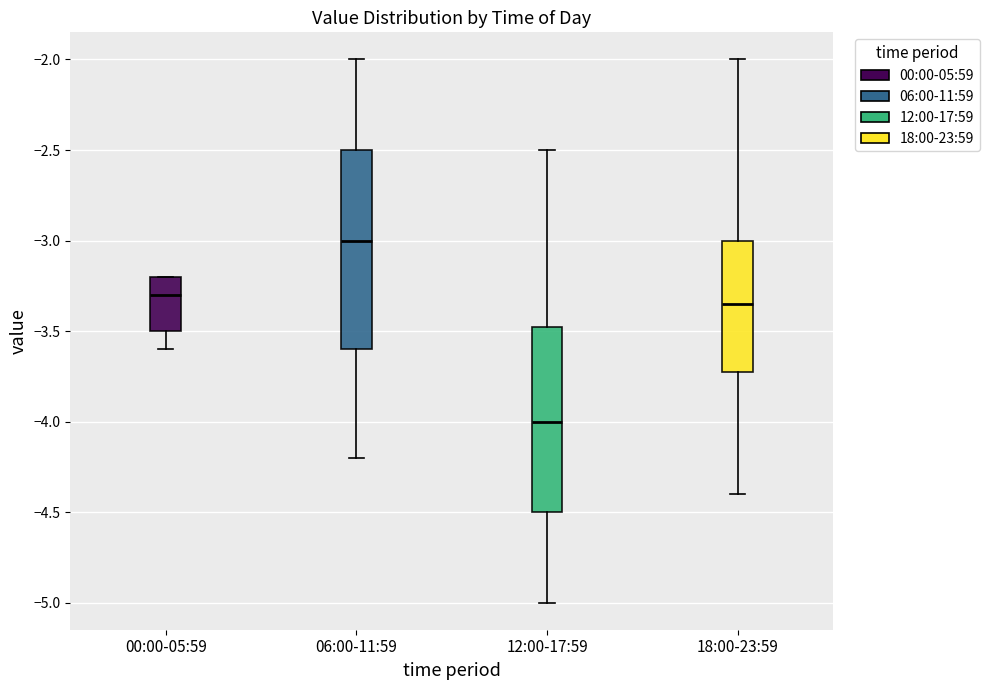

Reading left to right, transcribe this box plot: for each box, give where its median line is, the range the box spans, and where its two whiskers end, as read against the y-axis. The values are not printed on the chart, so give them approximately, as read against the axis.

00:00-05:59: median -3.30, box -3.50 to -3.20, whiskers -3.60 to -3.20
06:00-11:59: median -3.00, box -3.60 to -2.50, whiskers -4.20 to -2.00
12:00-17:59: median -4.00, box -4.50 to -3.45, whiskers -5.00 to -2.50
18:00-23:59: median -3.35, box -3.70 to -3.00, whiskers -4.40 to -2.00